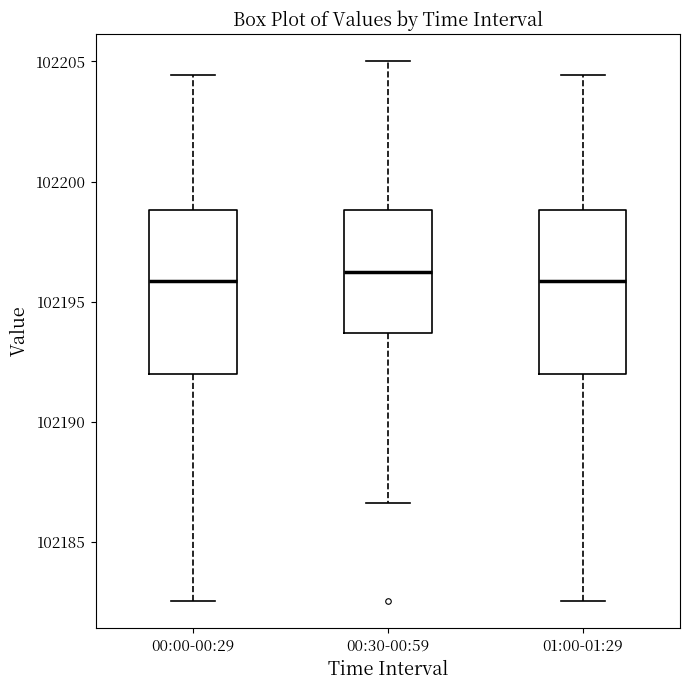

Where does the lower whisker of the box for 00:30-00:59 end on the y-axis? The values are not printed on the chart, so give them approximately, as read against the axis.

102186.5